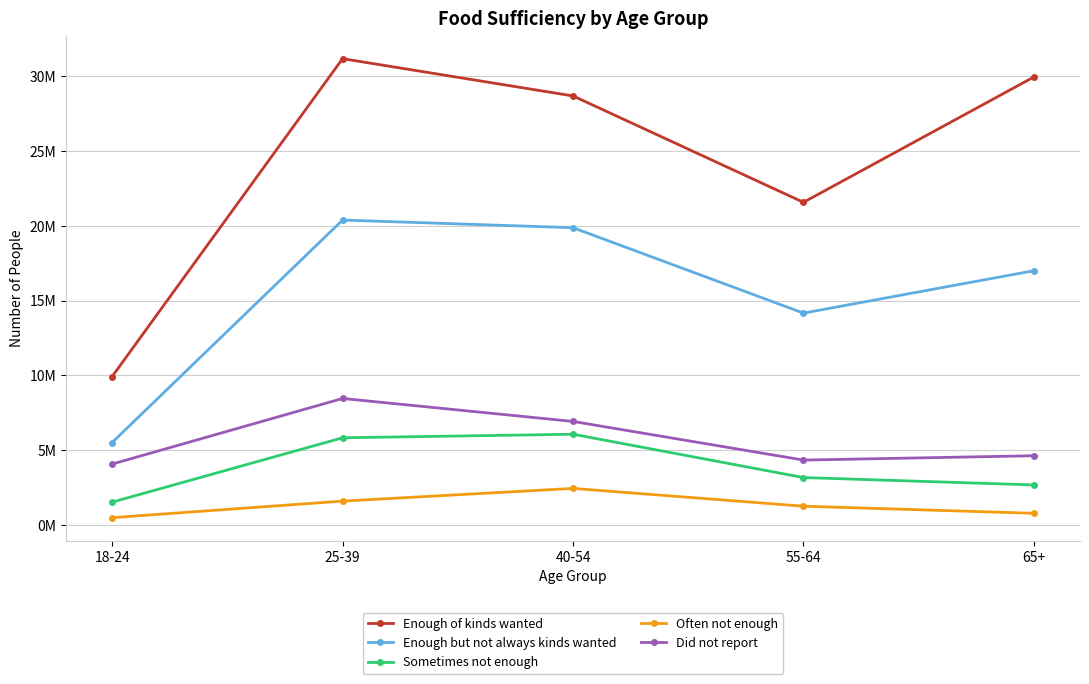

Does the chart have visible grid lines?

Yes